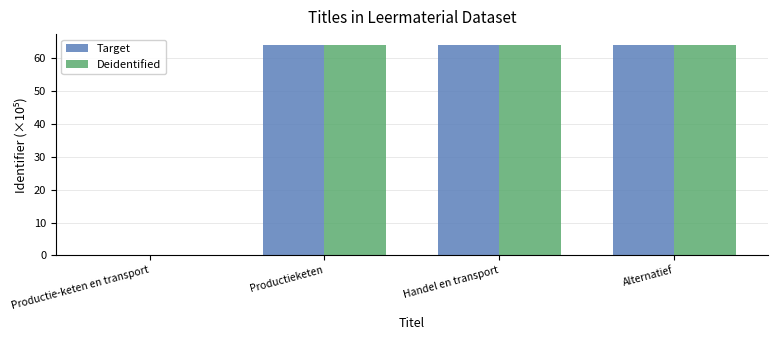

Count the number of data series in this chart.

2